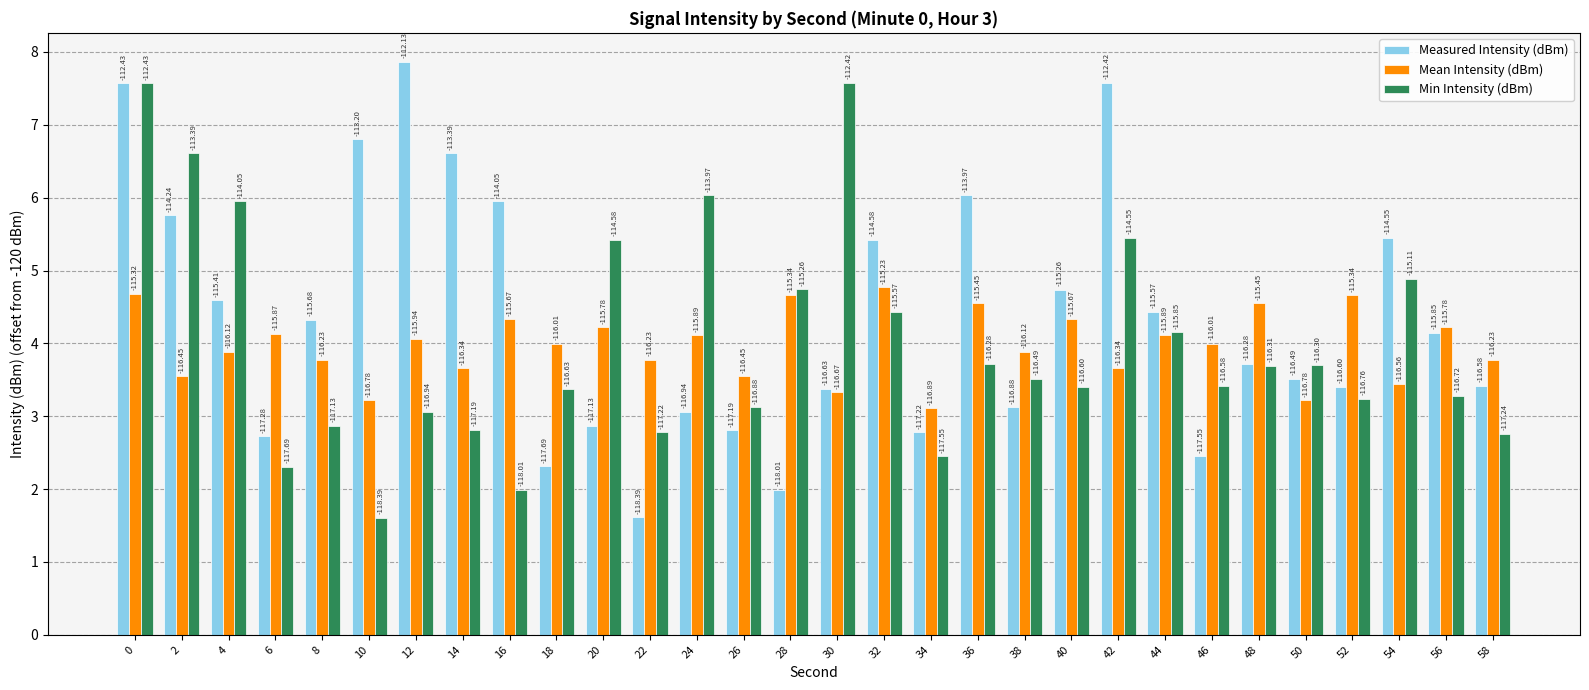

What are all the series names shown in the legend?

Measured Intensity (dBm), Mean Intensity (dBm), Min Intensity (dBm)